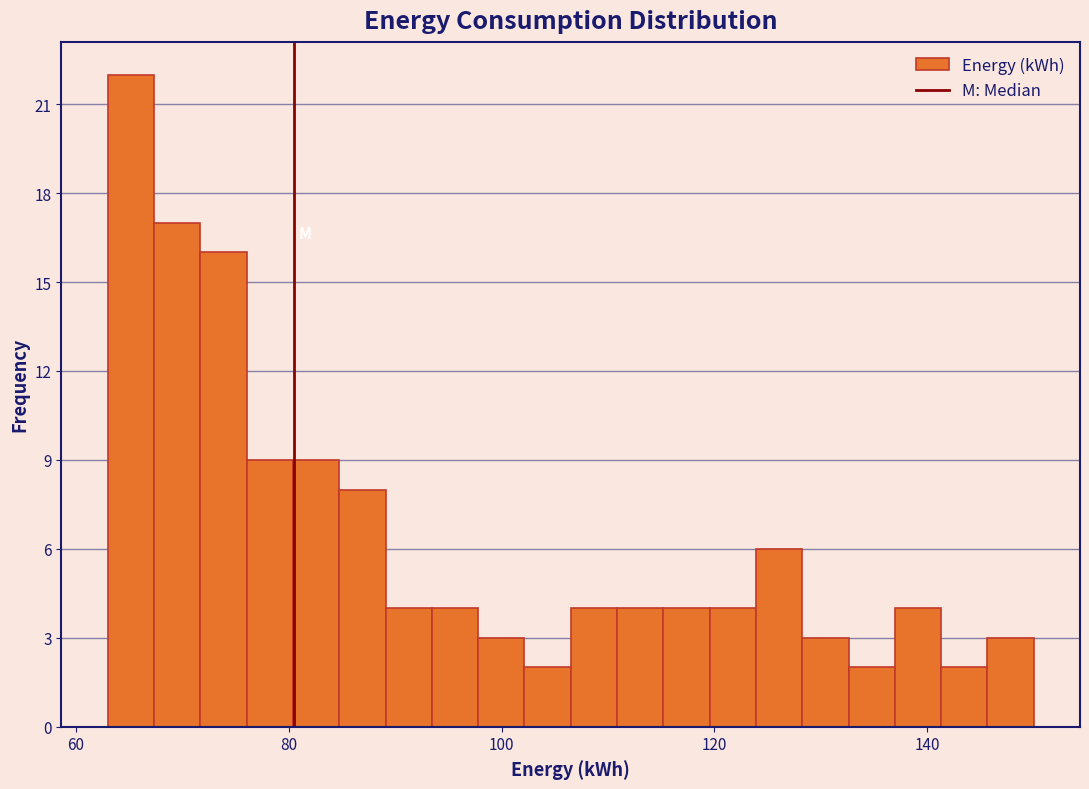

Around what value on the x-axis is the tallest bar? Give the approximate position of its centre, as read against the axis.

66